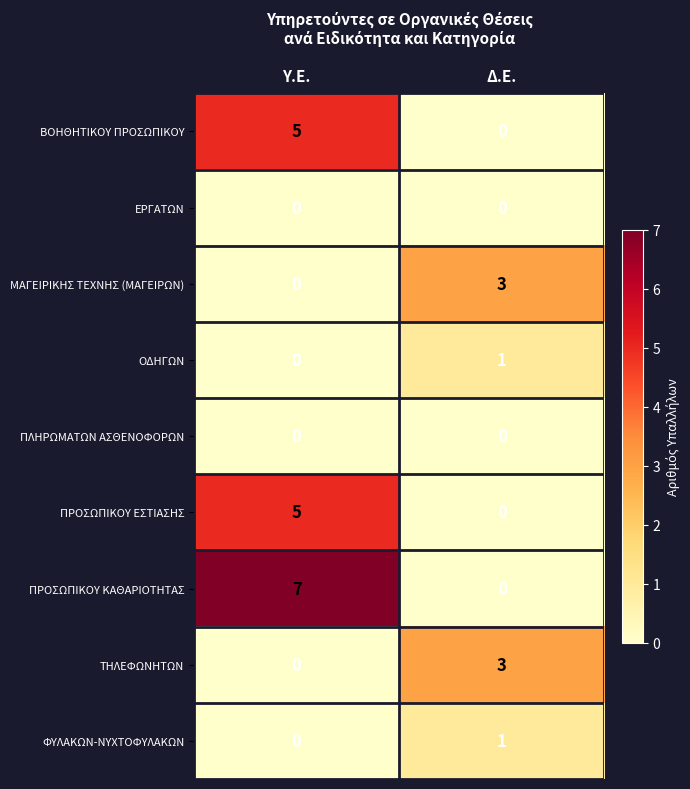

Is it true that ΕΡΓΑΤΩΝ equals 0 at Υ.Ε.?

True